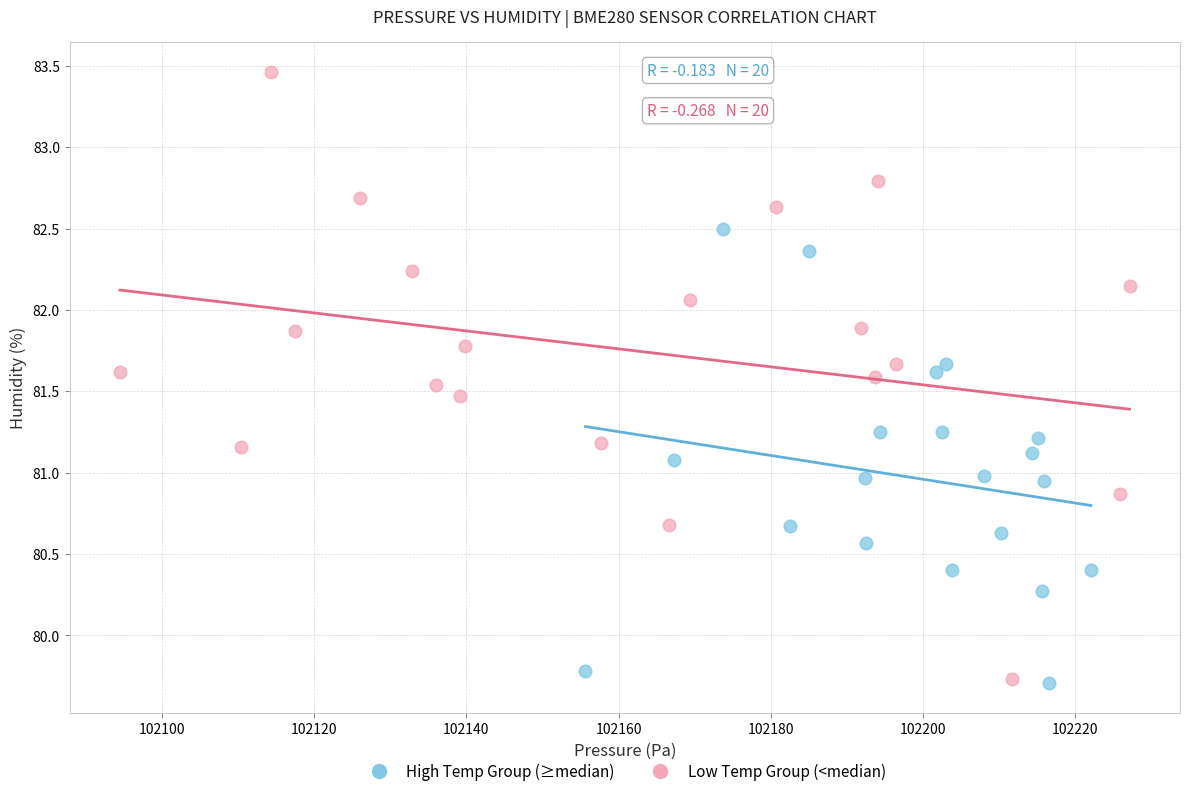

Which series contains the highest Y value?

Low Temp Group (<median)